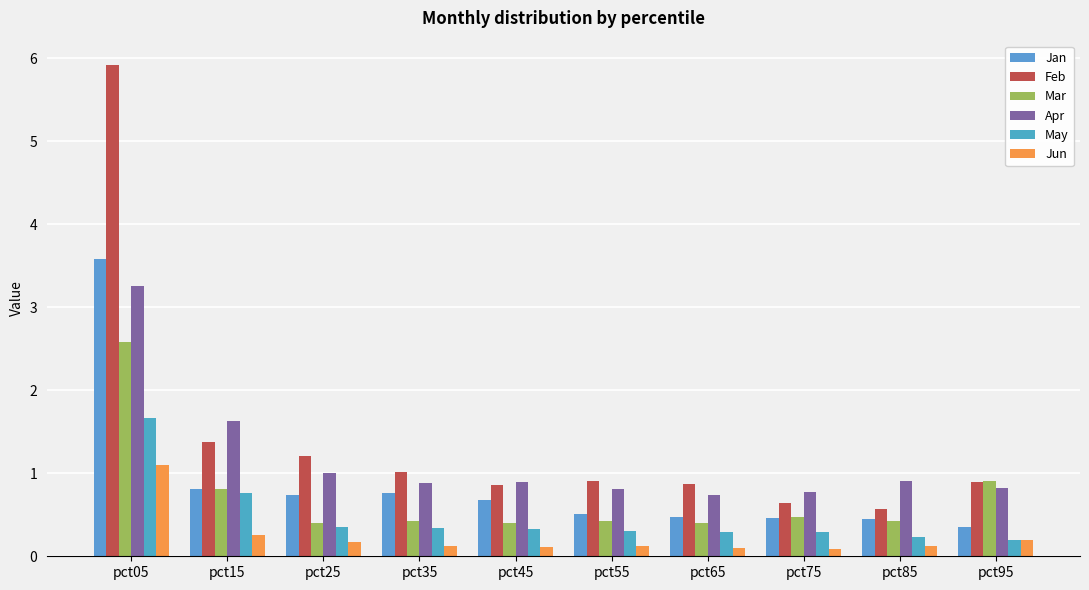

What is the minimum value for Jan?

0.3